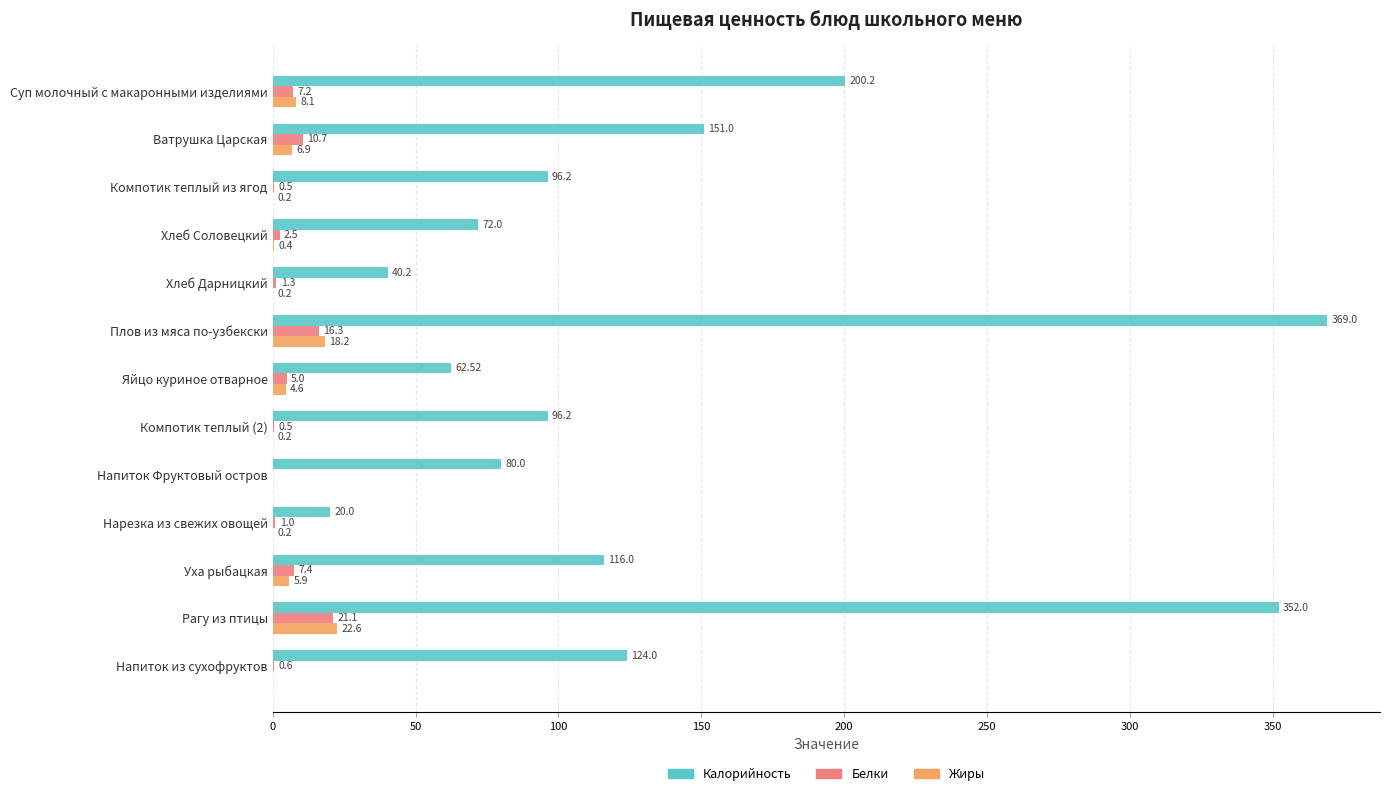

Which series changed the most between Ватрушка Царская and Плов из мяса по-узбекски?

Калорийность